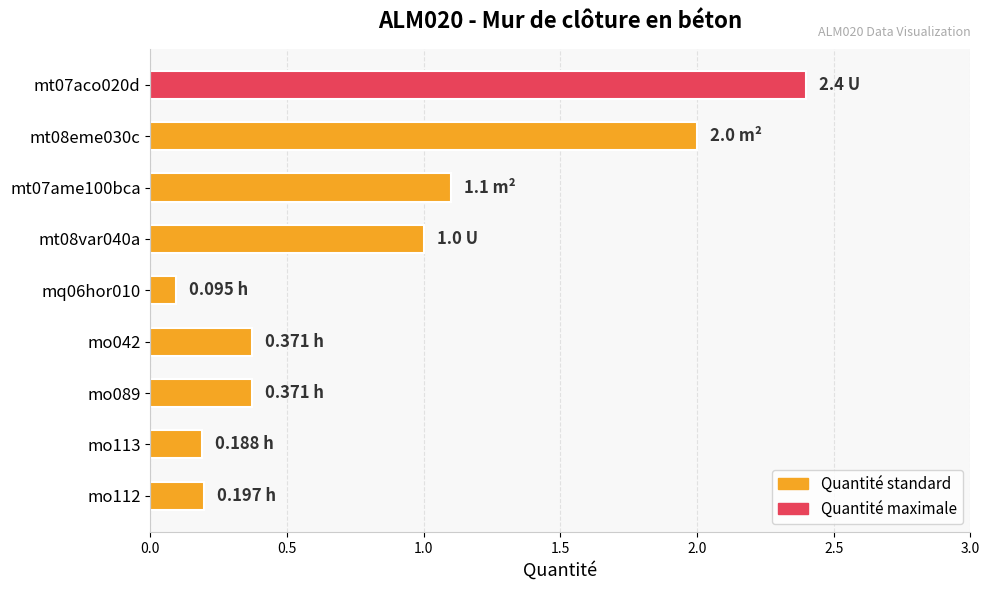

What is the difference between the second highest and minimum values?

1.9